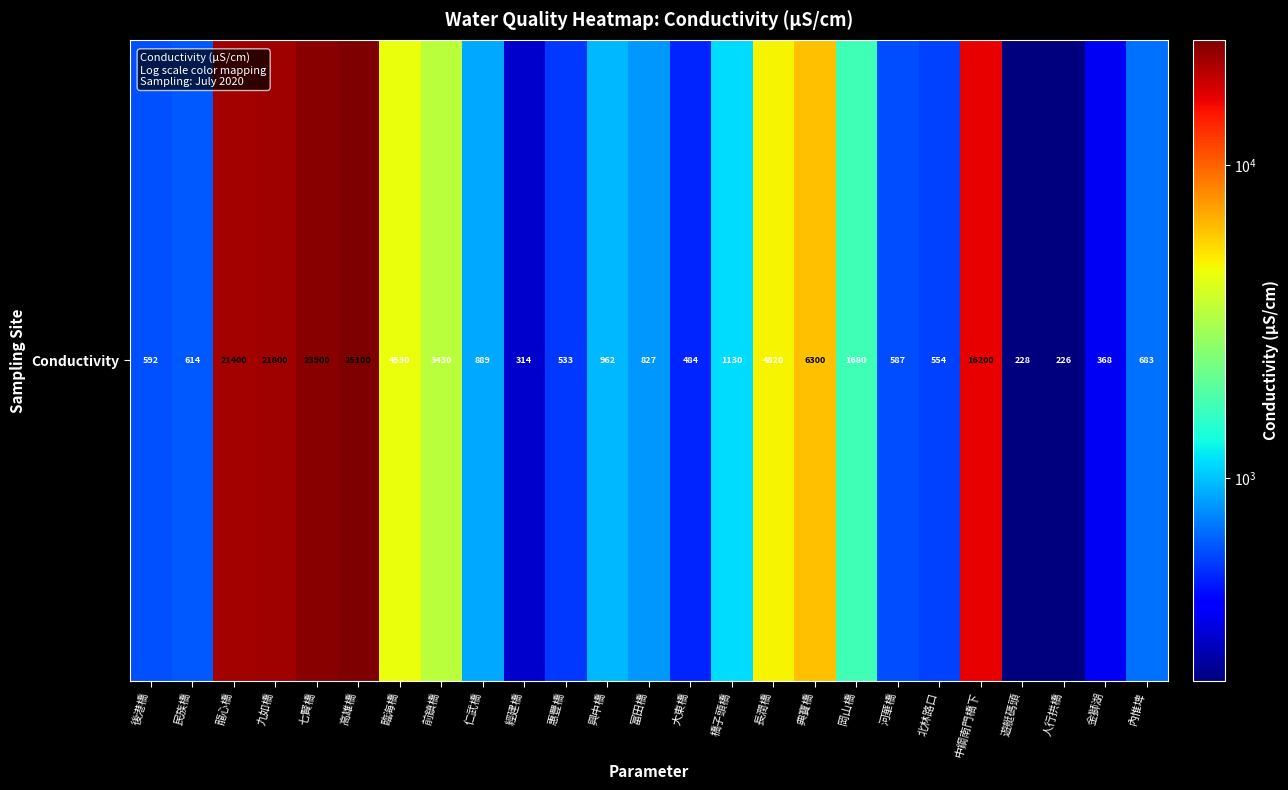

Where is the data nearest to the value 12663?

中鋼南門橋下